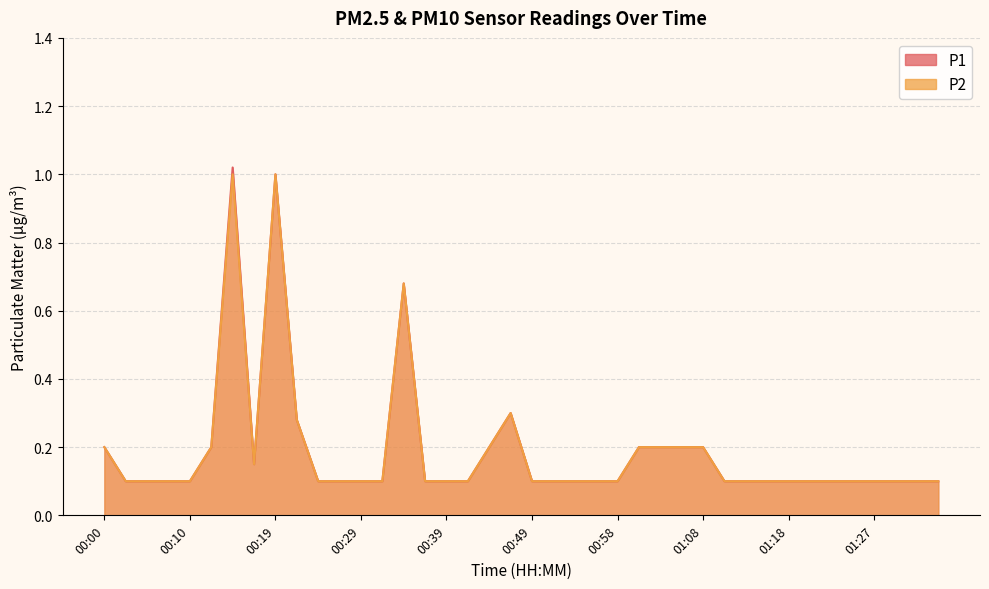

Does the chart display data point markers on the line(s)?

No